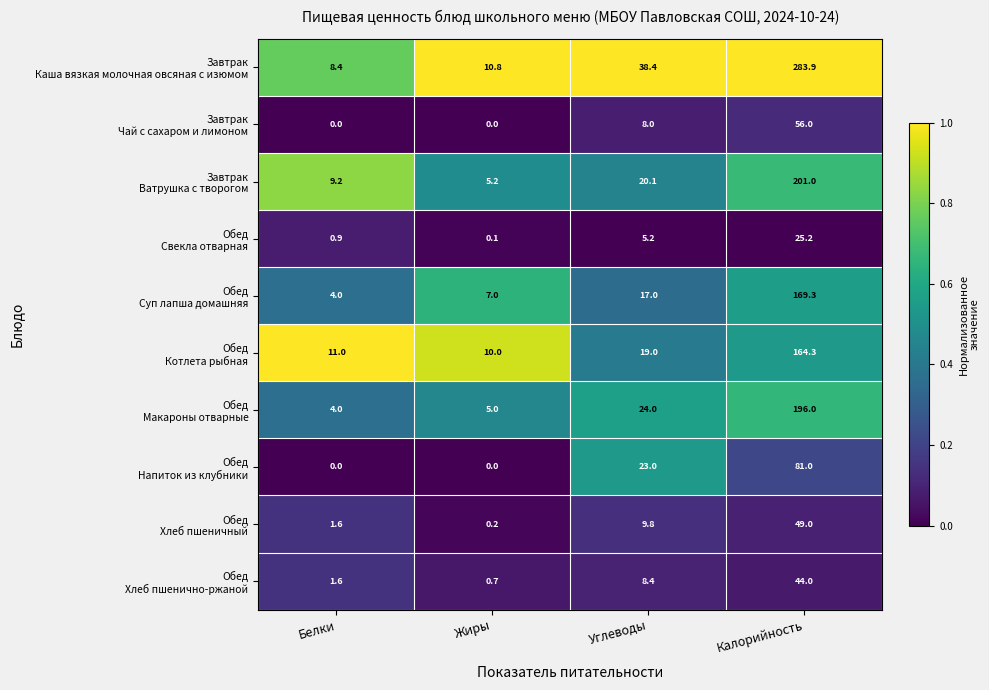

What is the spread (max minus min) of values at Углеводы?

33.2